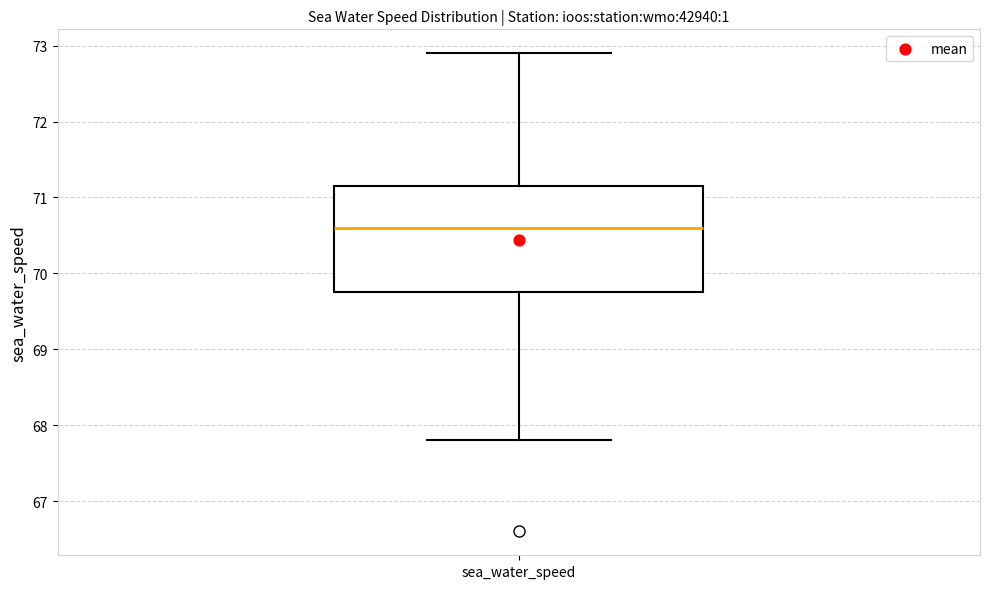

Transcribe this box plot: give where the median line is, the range the box spans, and where the two whiskers end, as read against the y-axis. The values are not printed on the chart, so give them approximately, as read against the axis.

median 70.6, box 69.8 to 71.2, whiskers 67.8 to 72.9